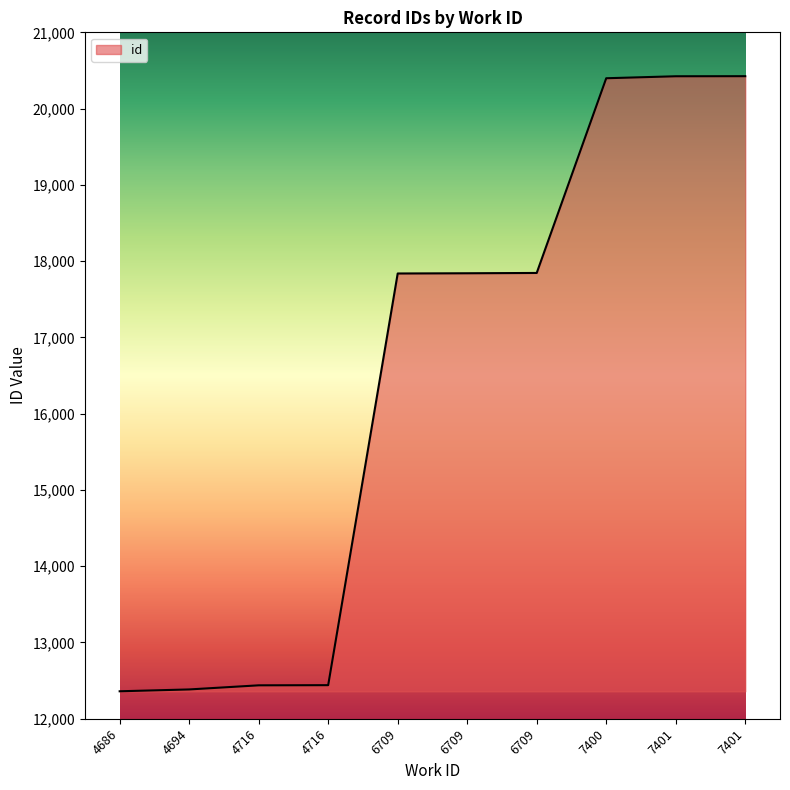

What is the average value?

16439